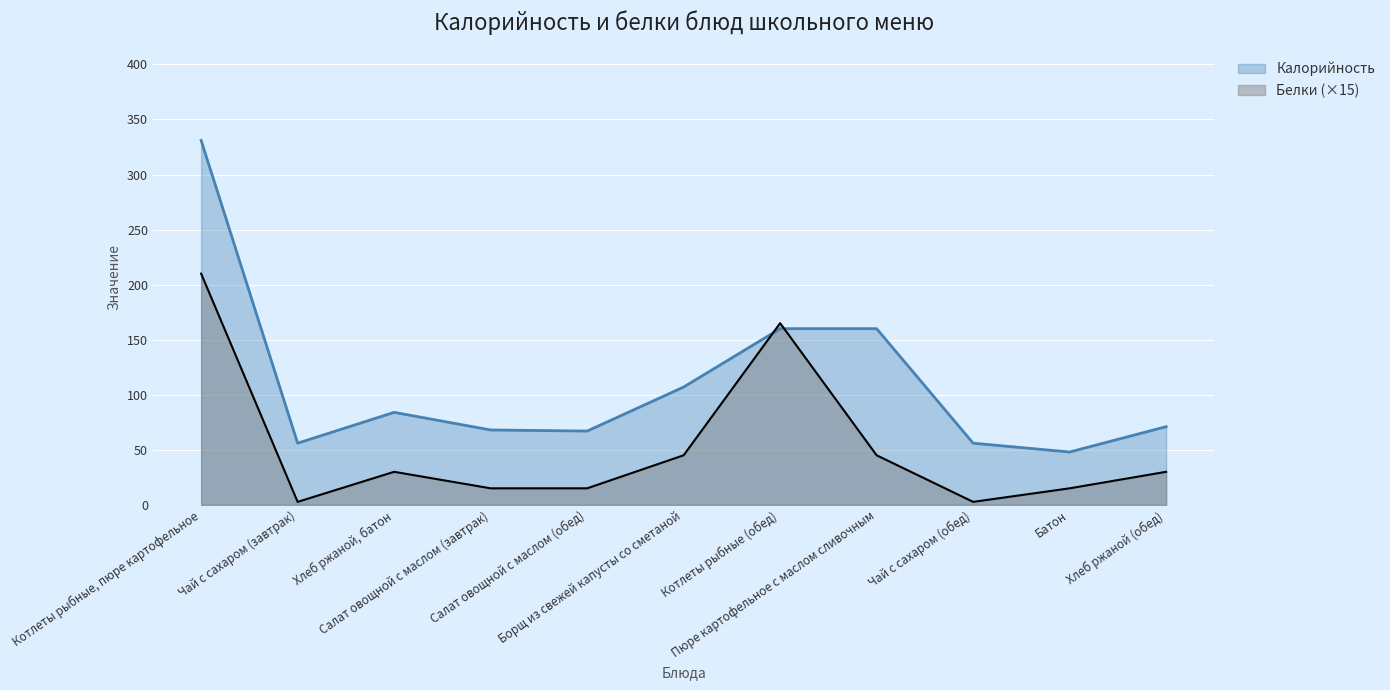

What is the spread (max minus min) of values at Хлеб ржаной, батон?

54.0